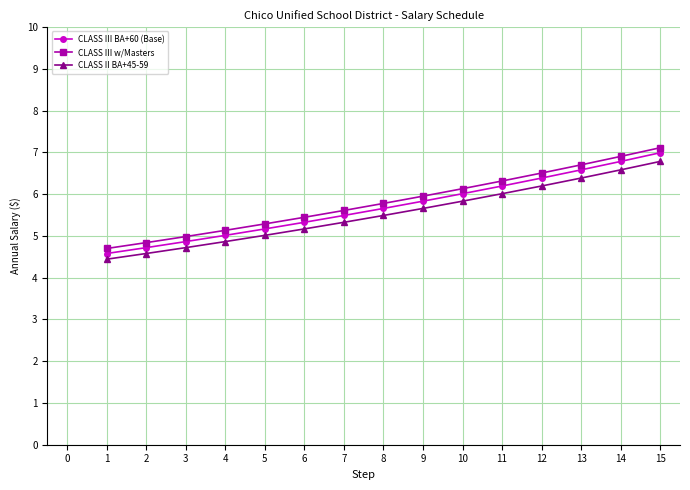

Does the chart display data point markers on the line(s)?

Yes